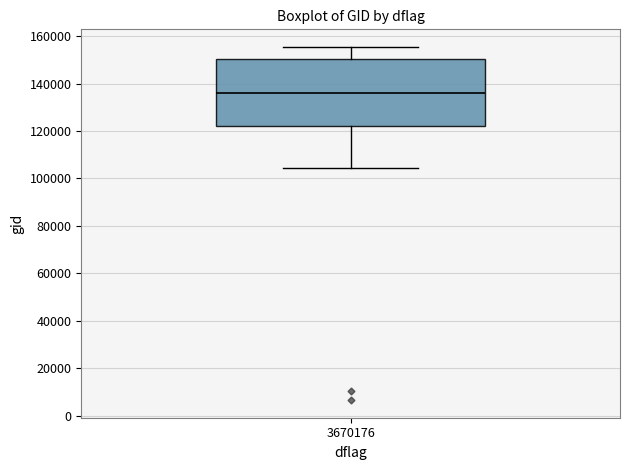

Transcribe this box plot: give where the median line is, the range the box spans, and where the two whiskers end, as read against the y-axis. The values are not printed on the chart, so give them approximately, as read against the axis.

median 136000, box 122000 to 150000, whiskers 104000 to 156000